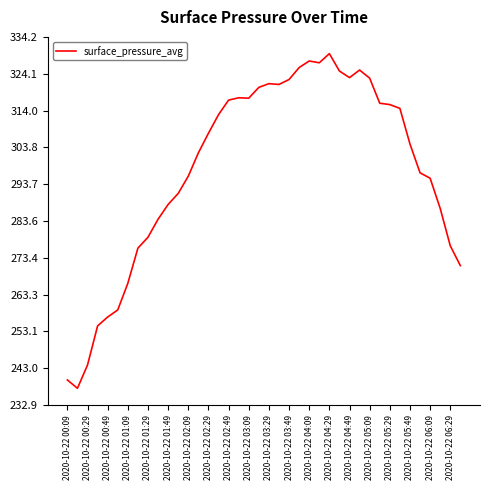

What is the sum of all values?

11916.4